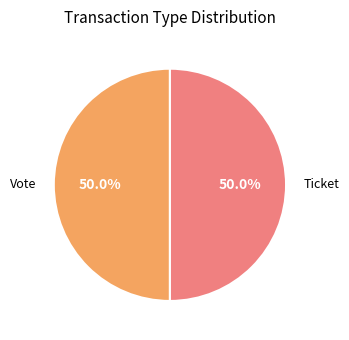

Do Vote and Ticket together represent more than half of the pie?

Yes